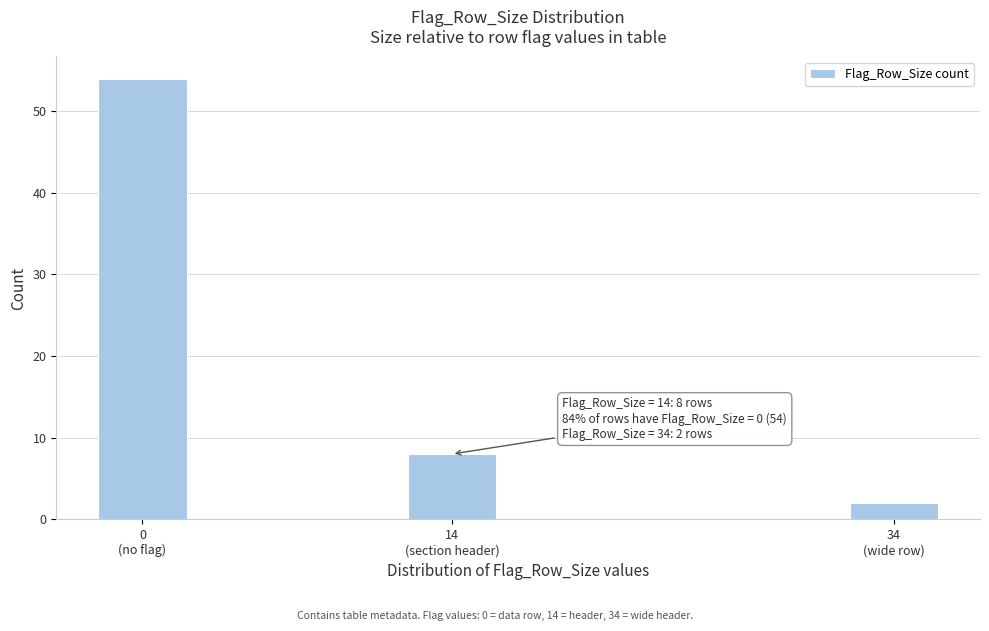

Reading left to right, what are all the values shown in this chart?

54	8	2